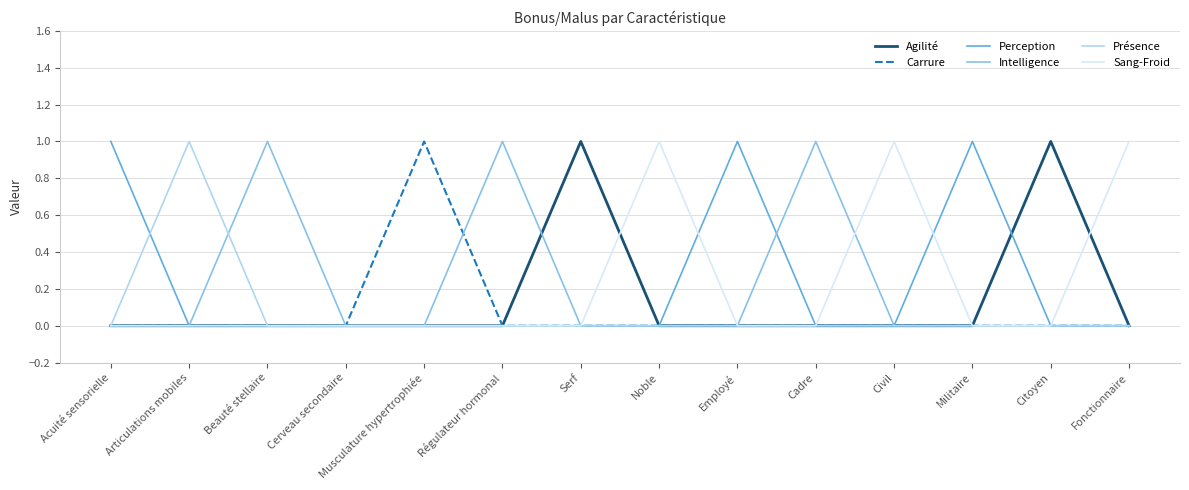

Is this an area chart (filled region under the line)?

No